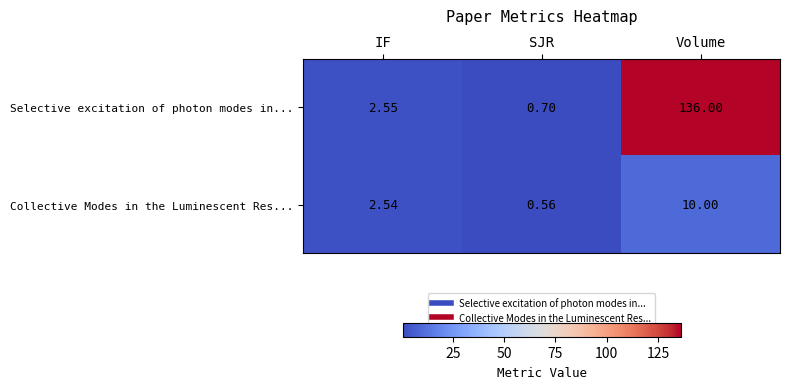

At which label does Collective Modes in the Luminescent Res... reach its peak?

Volume